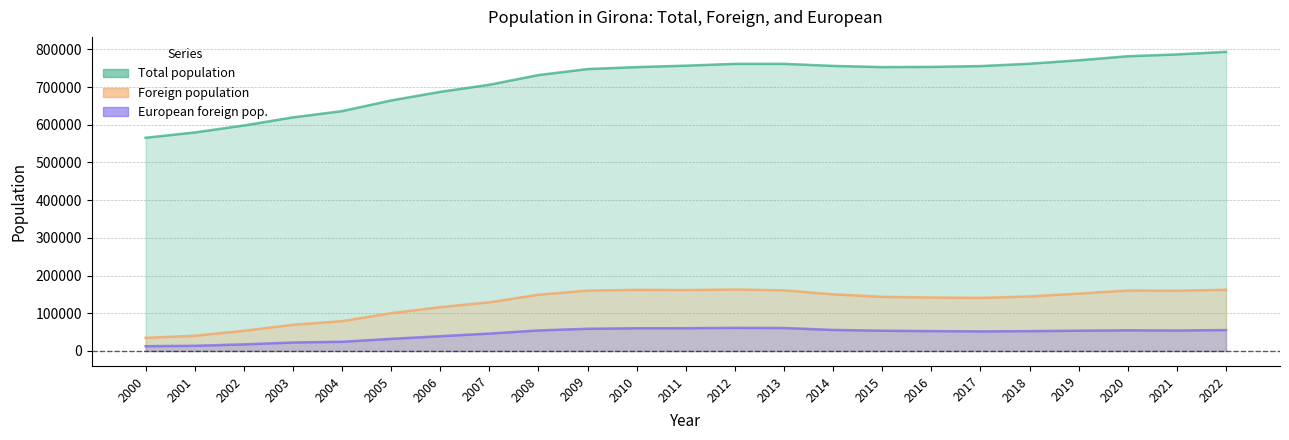

What is the minimum value for Total population?

565599